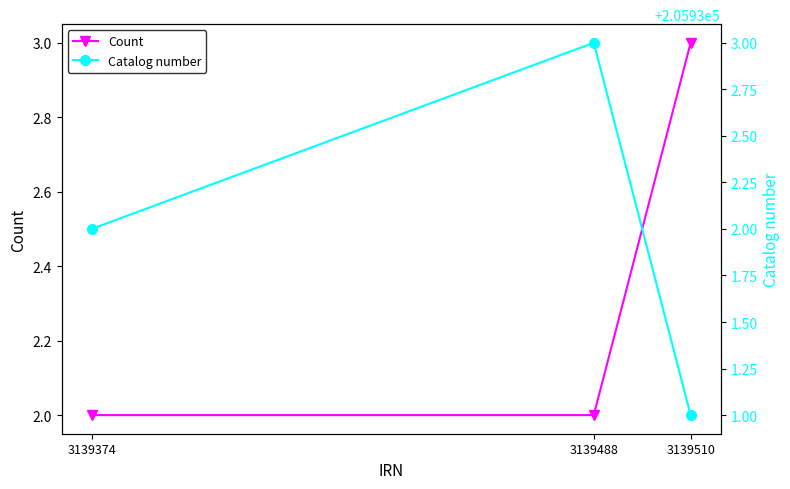

True or false: Catalog number has a value of 205933 at 3139488.

True